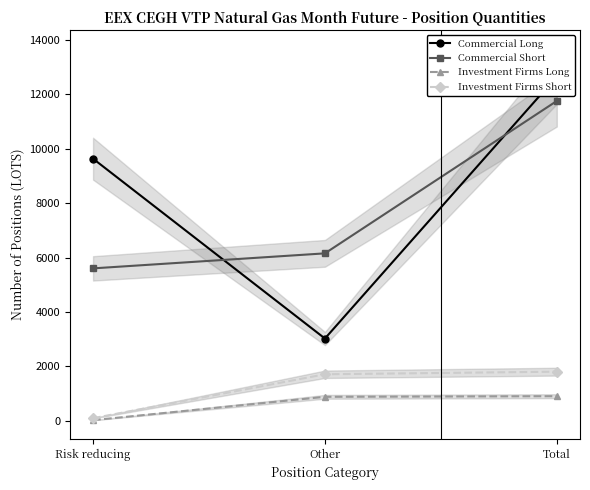

True or false: Commercial Long has a value of 1881 at Other.

False